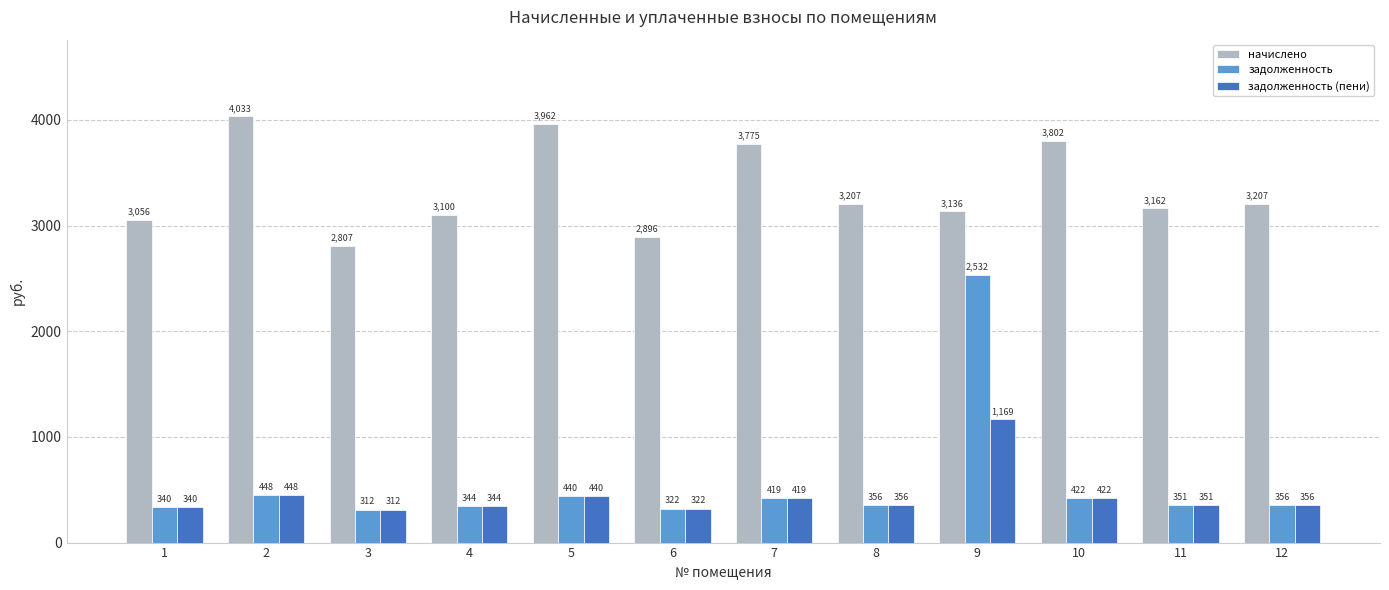

What is the average value of the задолженность (пени) series?

440.1